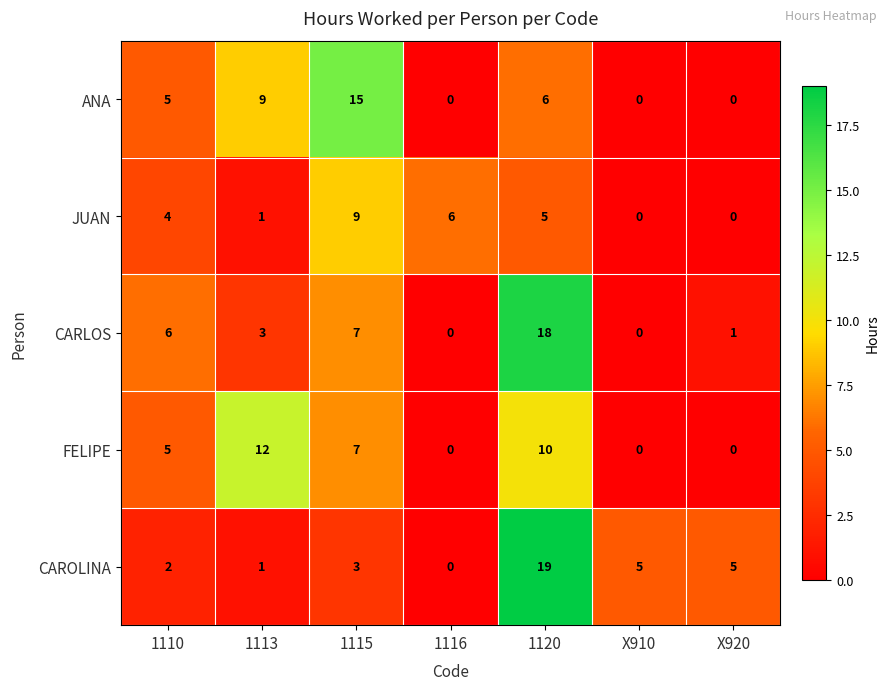

What is the greatest value displayed?

19